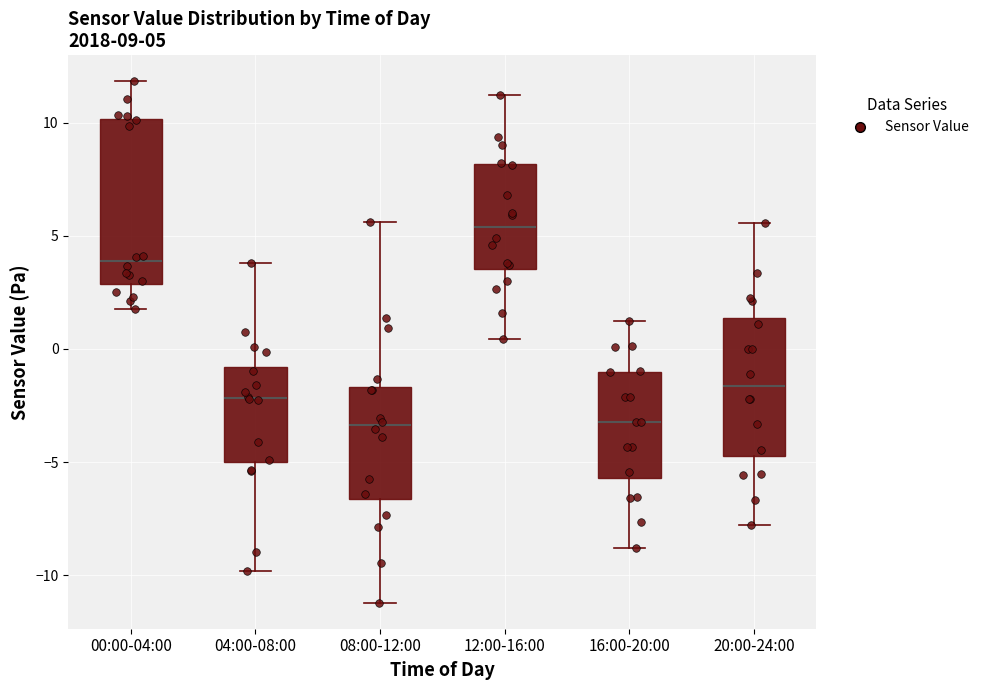

Which box is the tallest, from its lower edge to its upper edge?

00:00-04:00